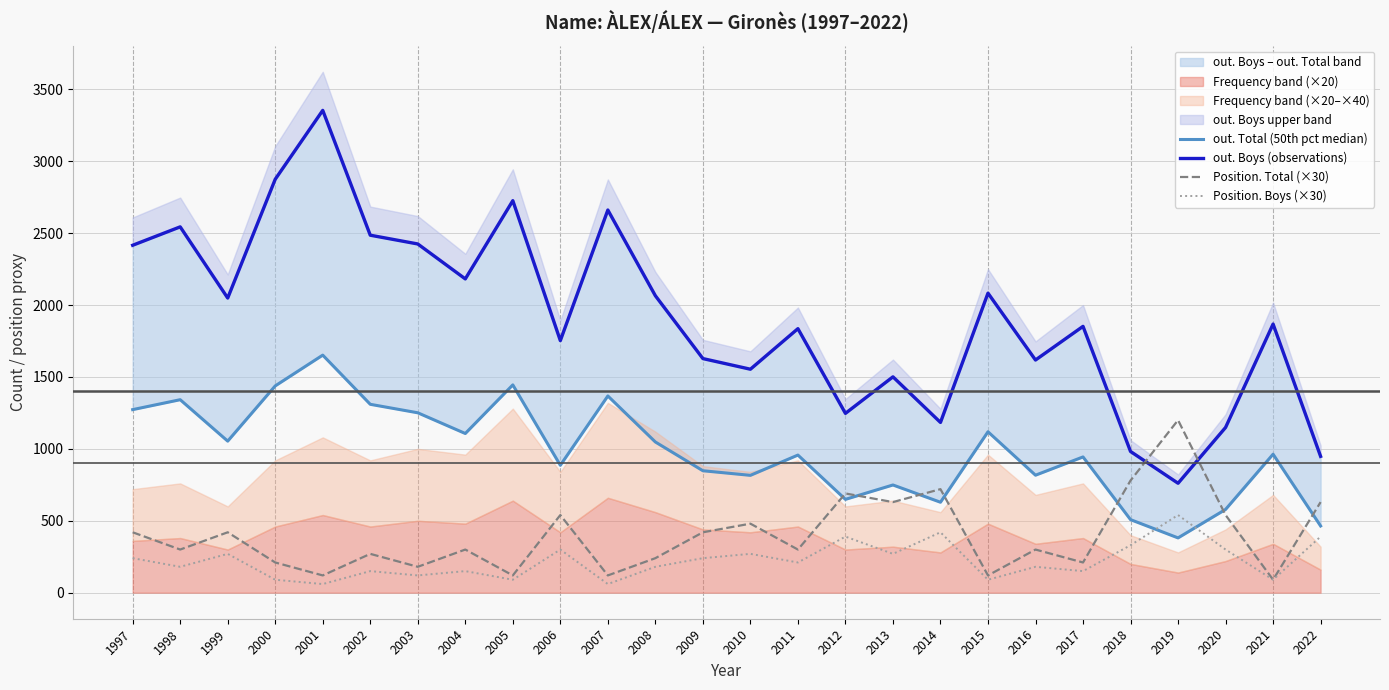

What is the value of the Position. Boys (×30) point at the 9th from the left?

90